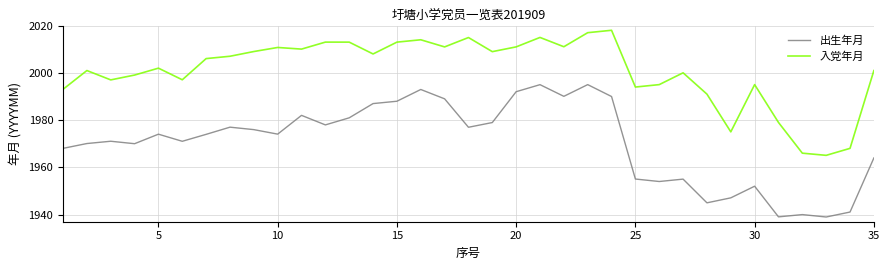

Which series has the largest range (max minus min)?

出生年月